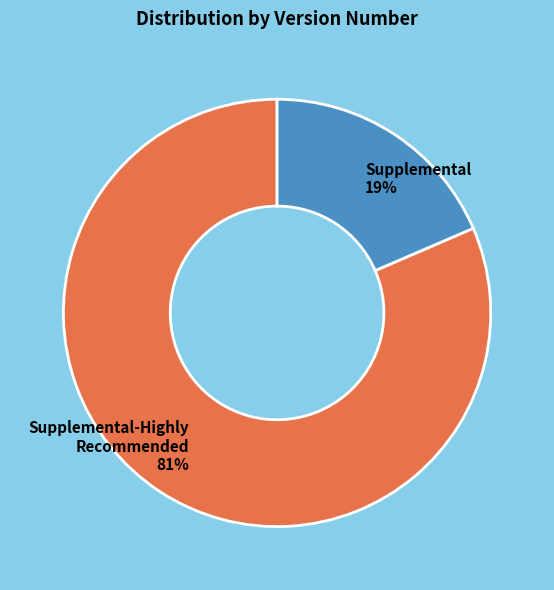

To the nearest percent, what is the average slice percentage?

50%